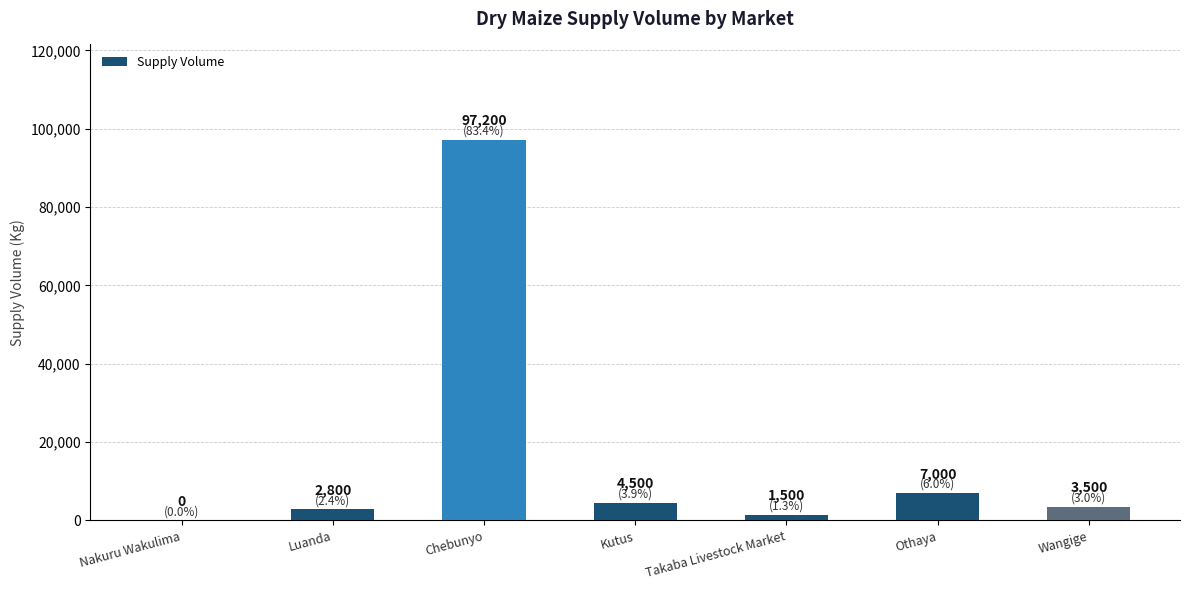

Where is the data nearest to the value 48600?

Othaya